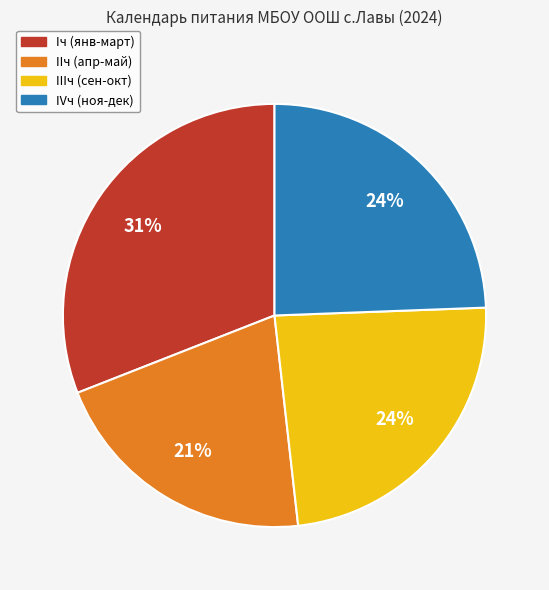

How many slices are in this pie chart?

4